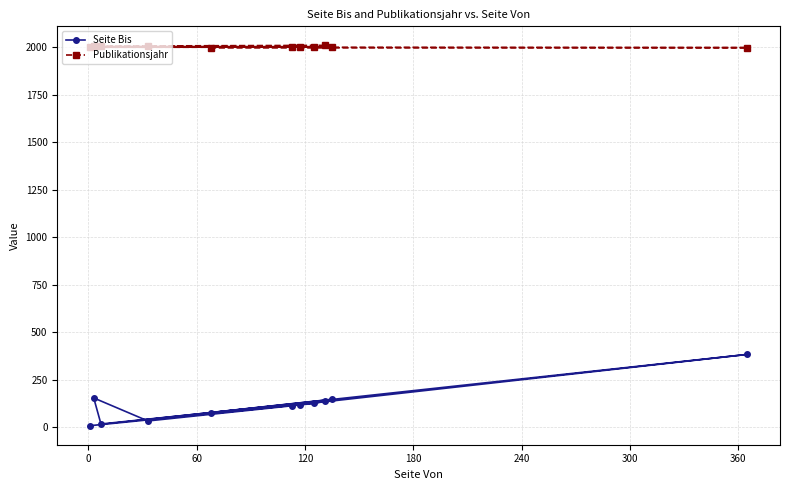

Which series has the largest range (max minus min)?

Seite Bis